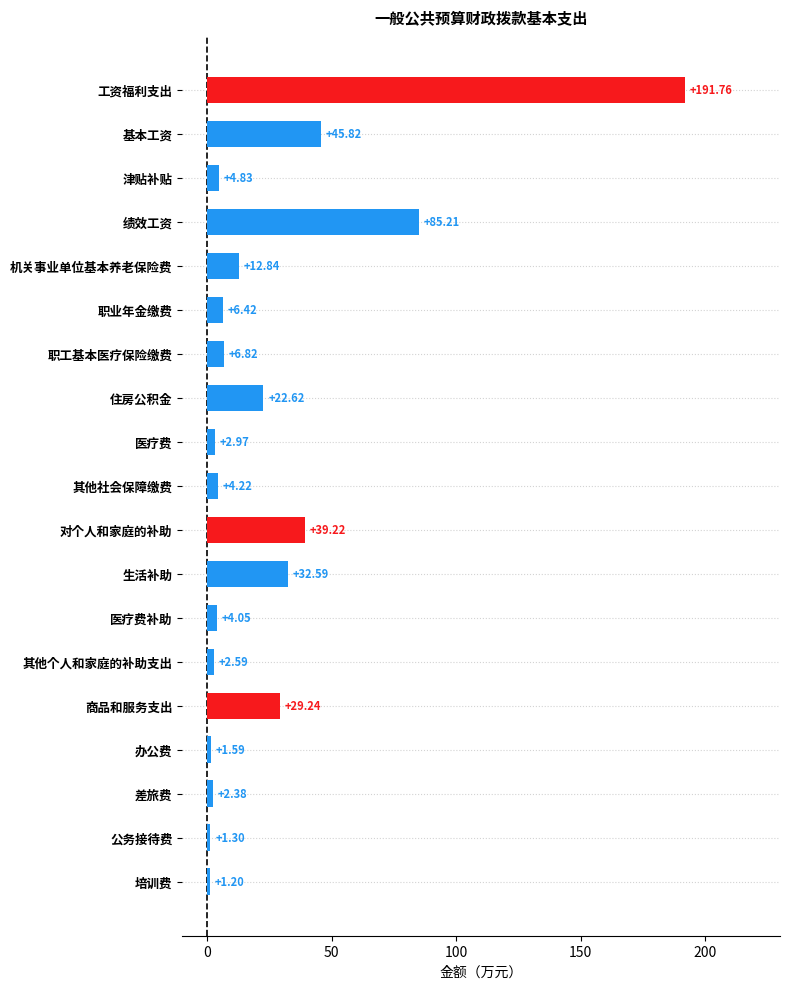

List the labels in order of value, smallest first.

培训费, 公务接待费, 办公费, 差旅费, 其他个人和家庭的补助支出, 医疗费, 医疗费补助, 其他社会保障缴费, 津贴补贴, 职业年金缴费, 职工基本医疗保险缴费, 机关事业单位基本养老保险费, 住房公积金, 商品和服务支出, 生活补助, 对个人和家庭的补助, 基本工资, 绩效工资, 工资福利支出